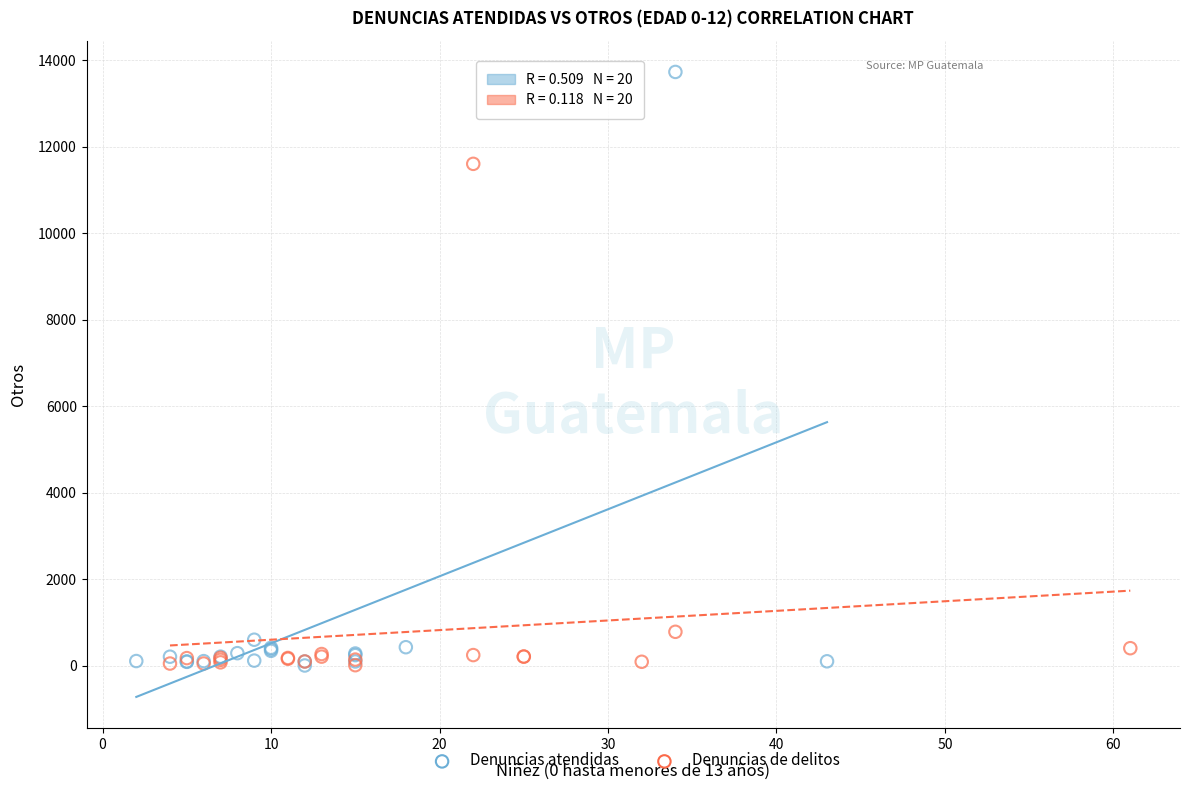

What are all the series names shown in the legend?

Denuncias atendidas, Denuncias de delitos